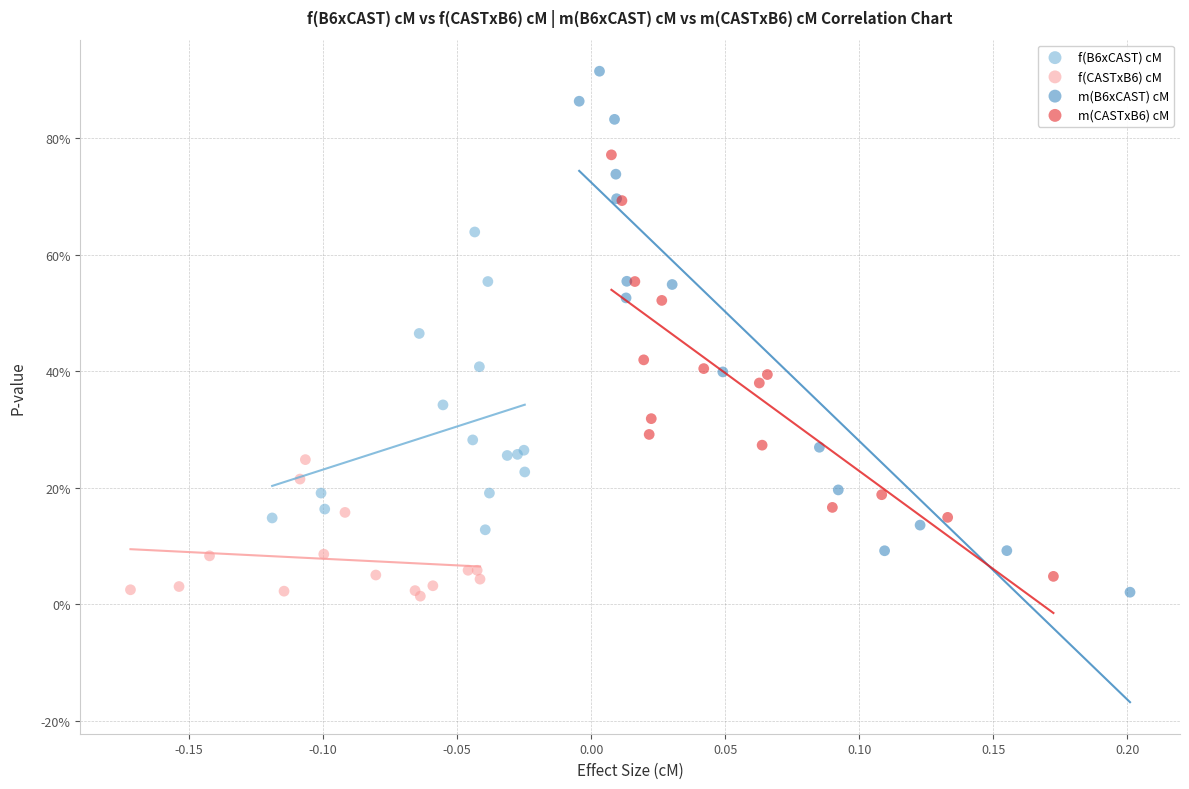

Which series reaches the maximum Y coordinate?

m(B6xCAST) cM